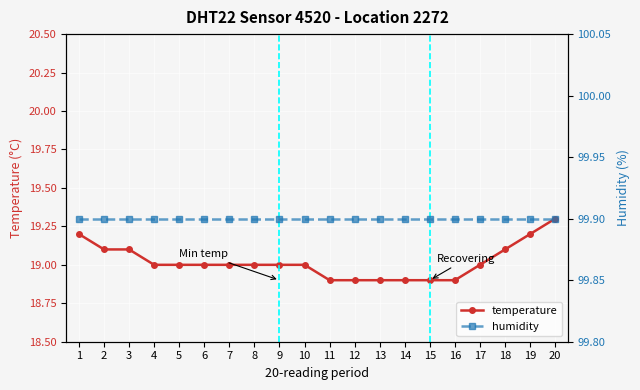

What is the highest value of the humidity series?

99.9